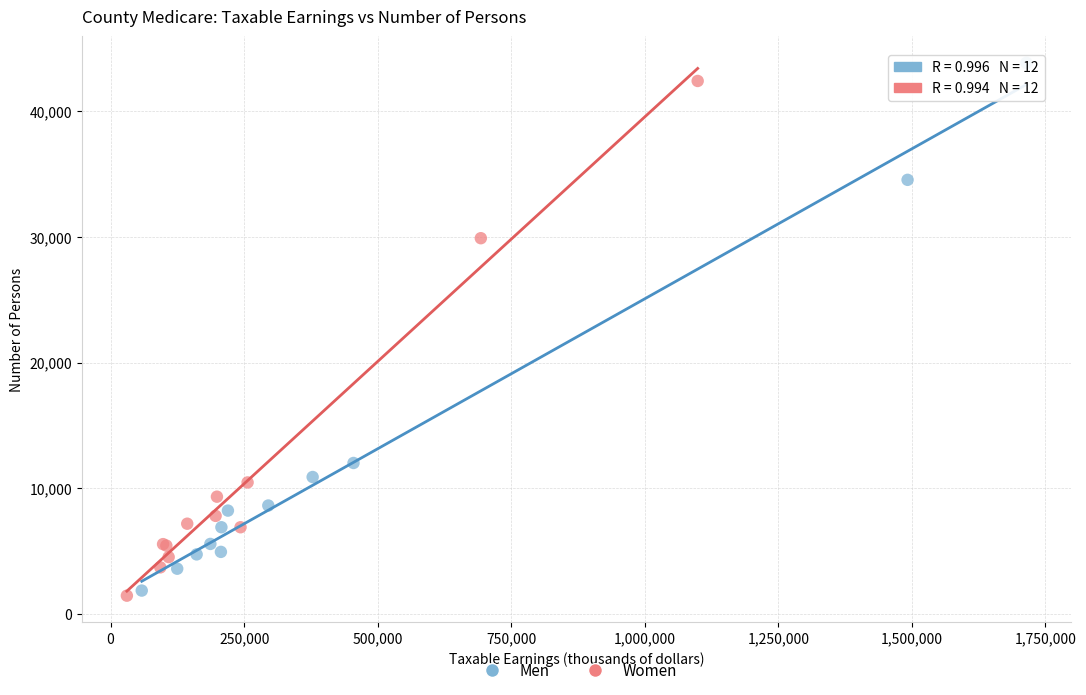

Which series reaches the maximum Y coordinate?

Men